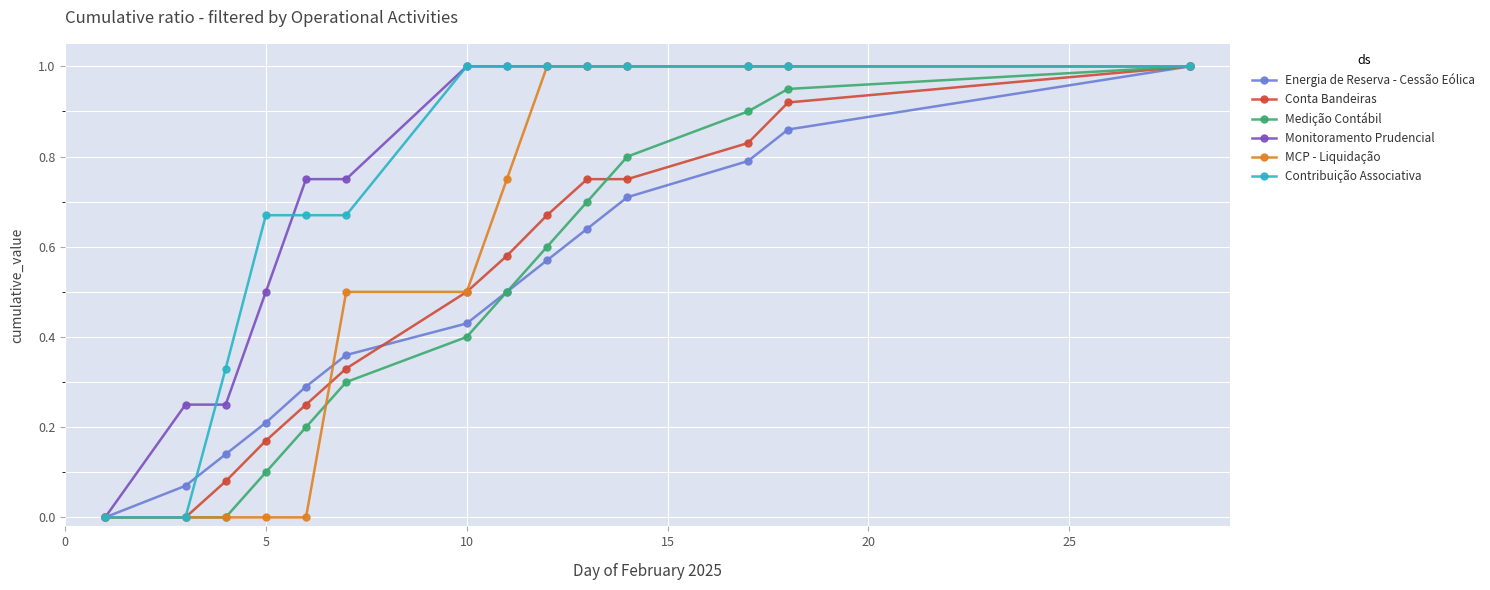

What is the maximum value shown in the chart?

1.0